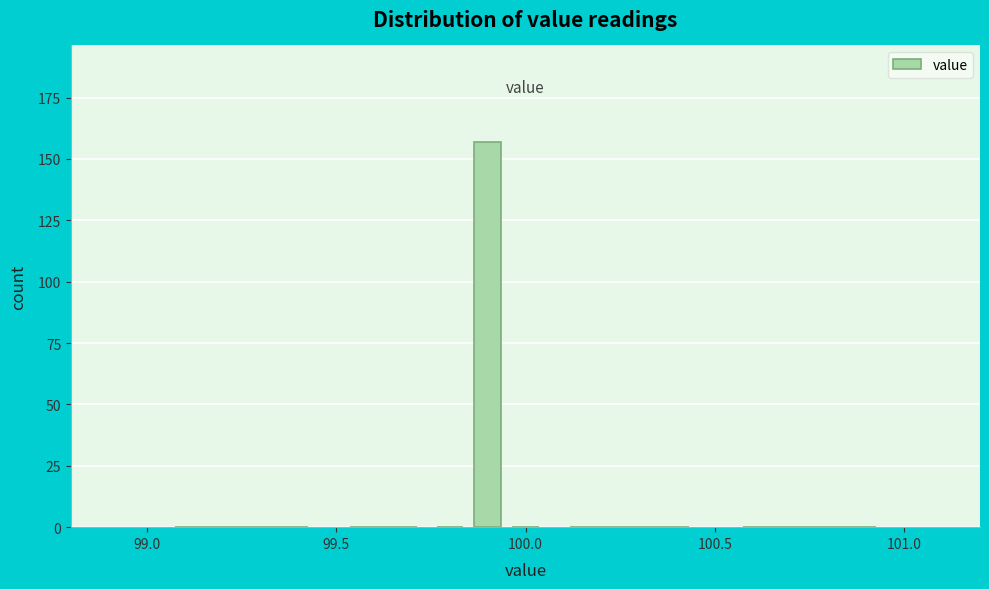

Read against the x-axis, roughly where is the centre of the tallest bar?

99.90